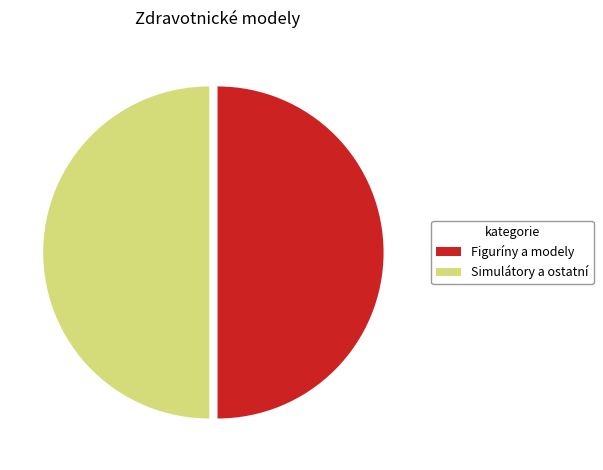

How many slices are in this pie chart?

2